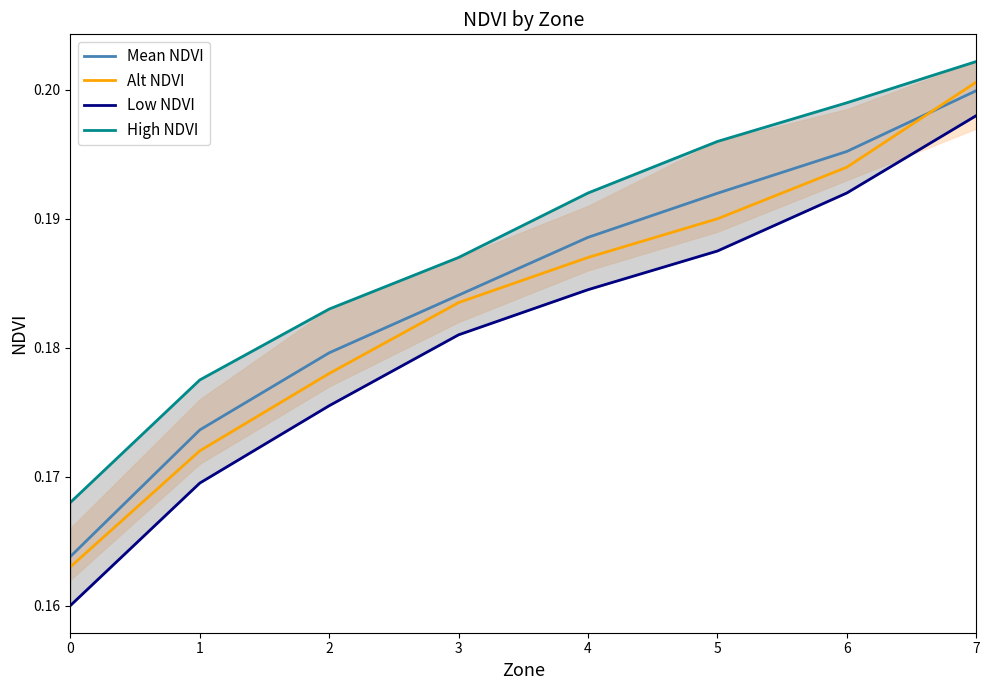

Reading left to right, extract all data points from this chart.

Mean NDVI: 0=0.2	1=0.2	2=0.2	3=0.2	4=0.2	5=0.2	6=0.2	7=0.2
Alt NDVI: 0=0.2	1=0.2	2=0.2	3=0.2	4=0.2	5=0.2	6=0.2	7=0.2
Low NDVI: 0=0.2	1=0.2	2=0.2	3=0.2	4=0.2	5=0.2	6=0.2	7=0.2
High NDVI: 0=0.2	1=0.2	2=0.2	3=0.2	4=0.2	5=0.2	6=0.2	7=0.2